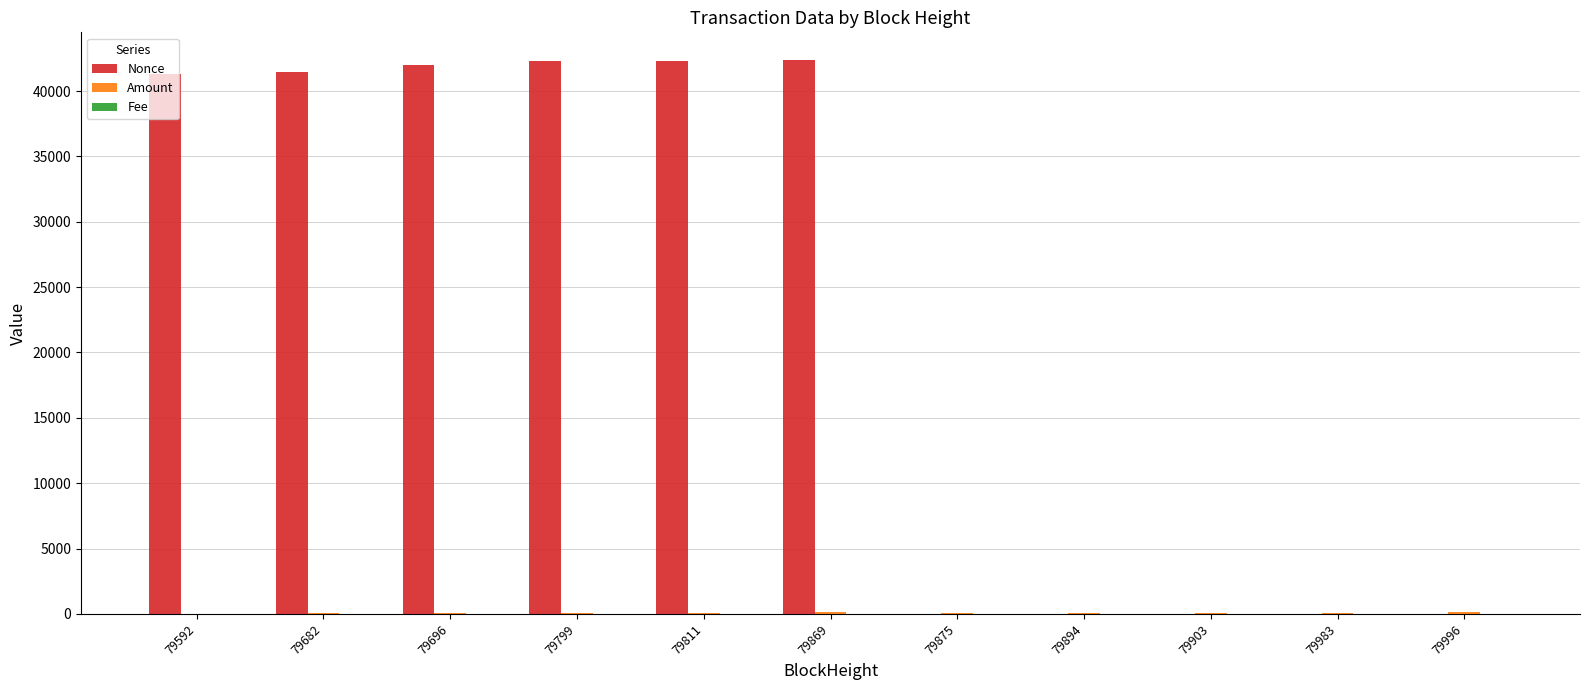

Is it true that Nonce equals 68079.4 at 79682?

False